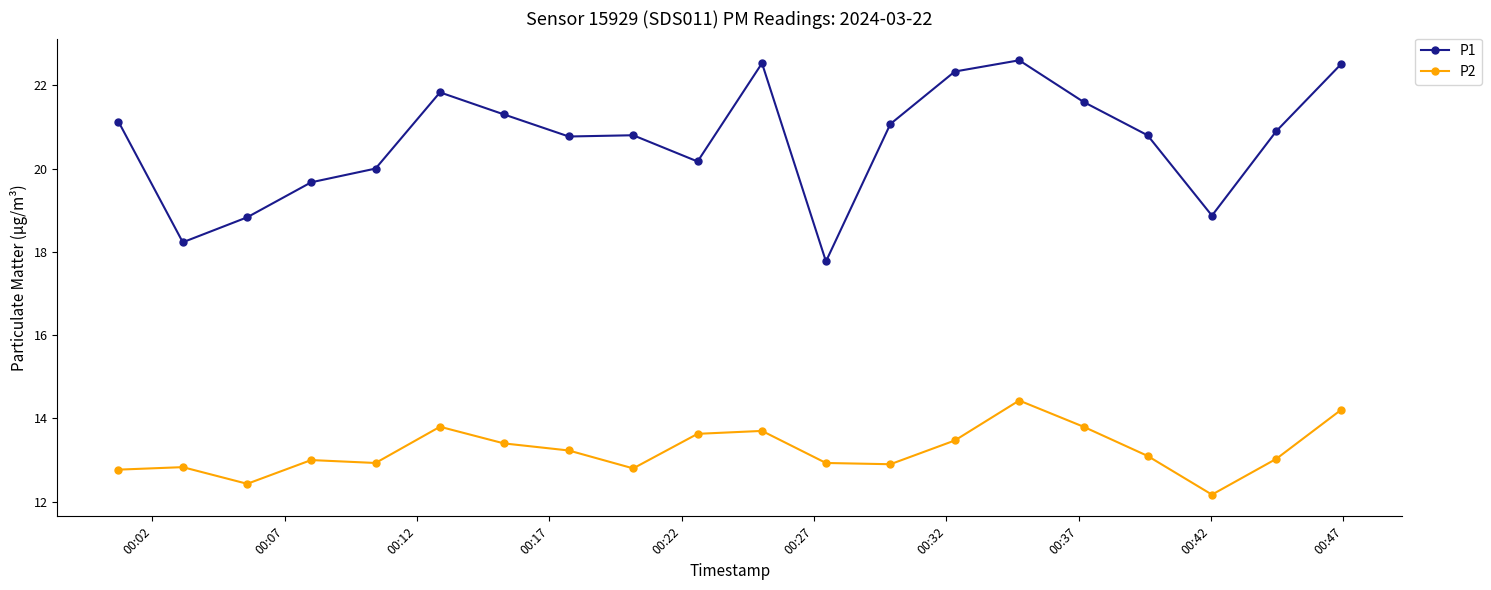

Rank the series by their average value, from lowest to highest.

P2, P1